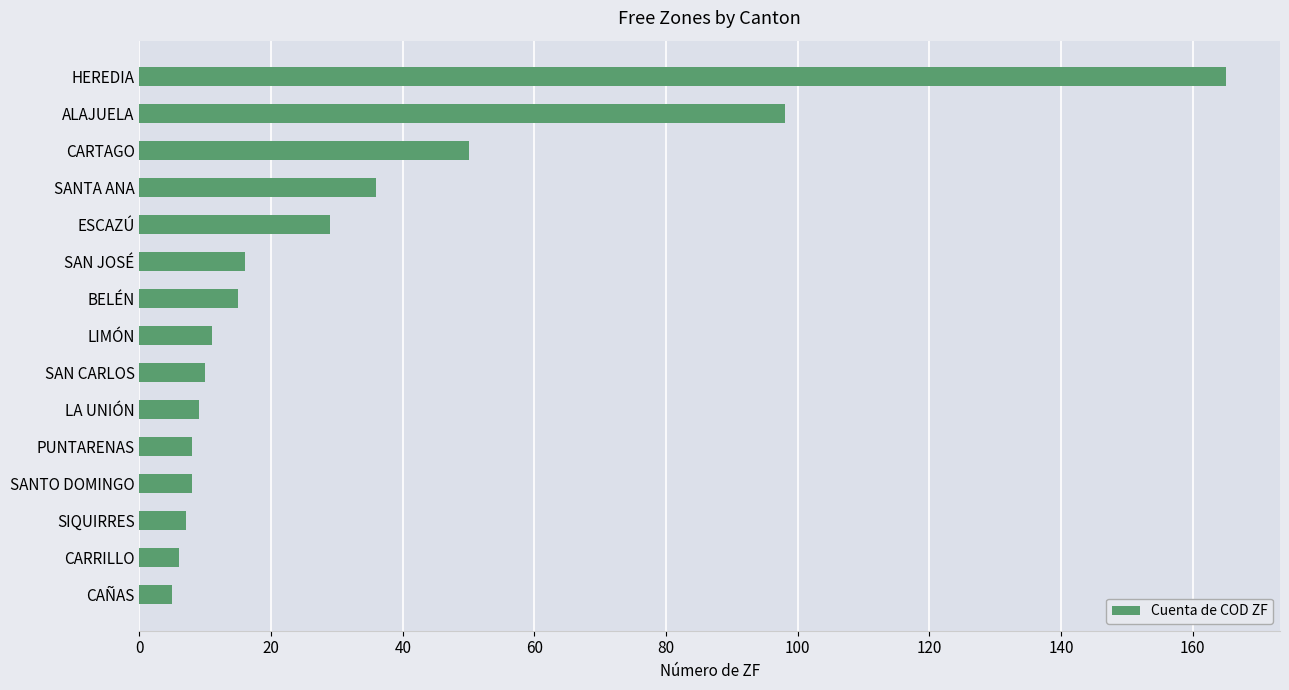

True or false: the data shows 8 at BELÉN.

False